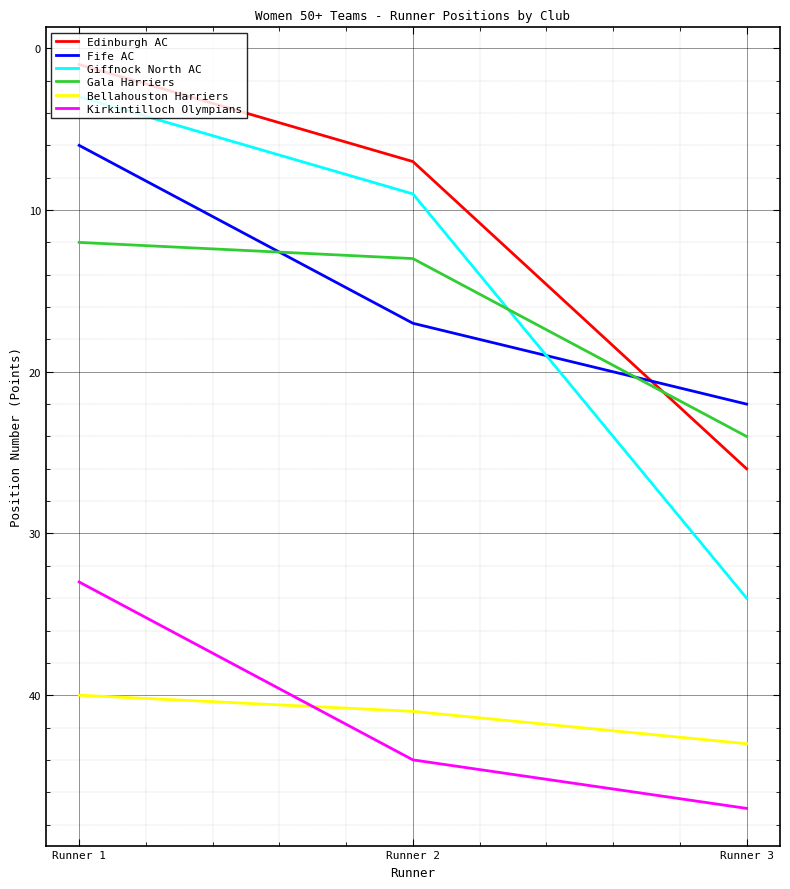

What is the minimum value for Kirkintilloch Olympians?

33